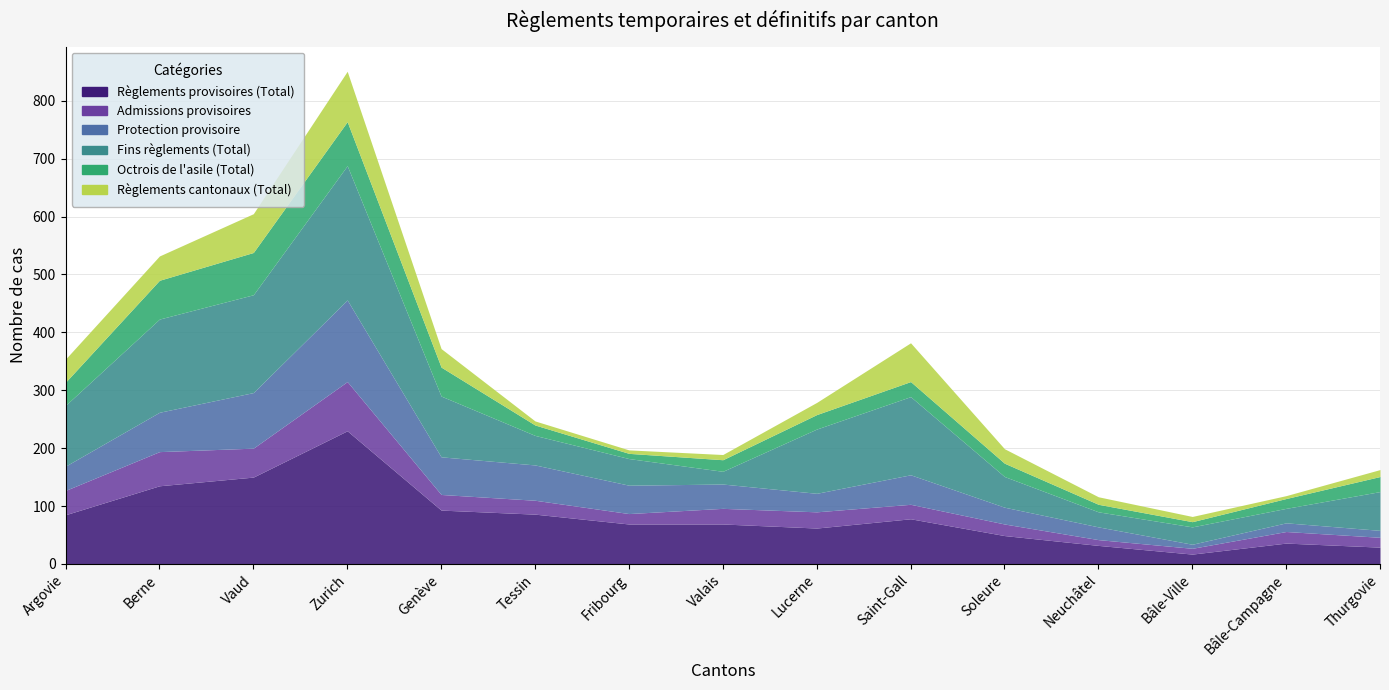

At which label does Fins règlements (Total) reach its peak?

Zurich